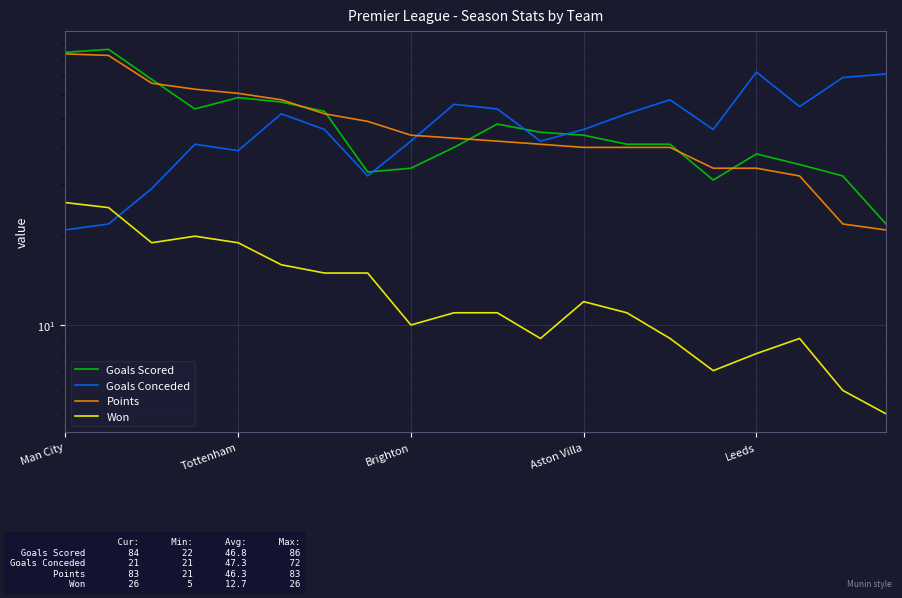

Between Aston Villa and 15, which is larger?

Aston Villa